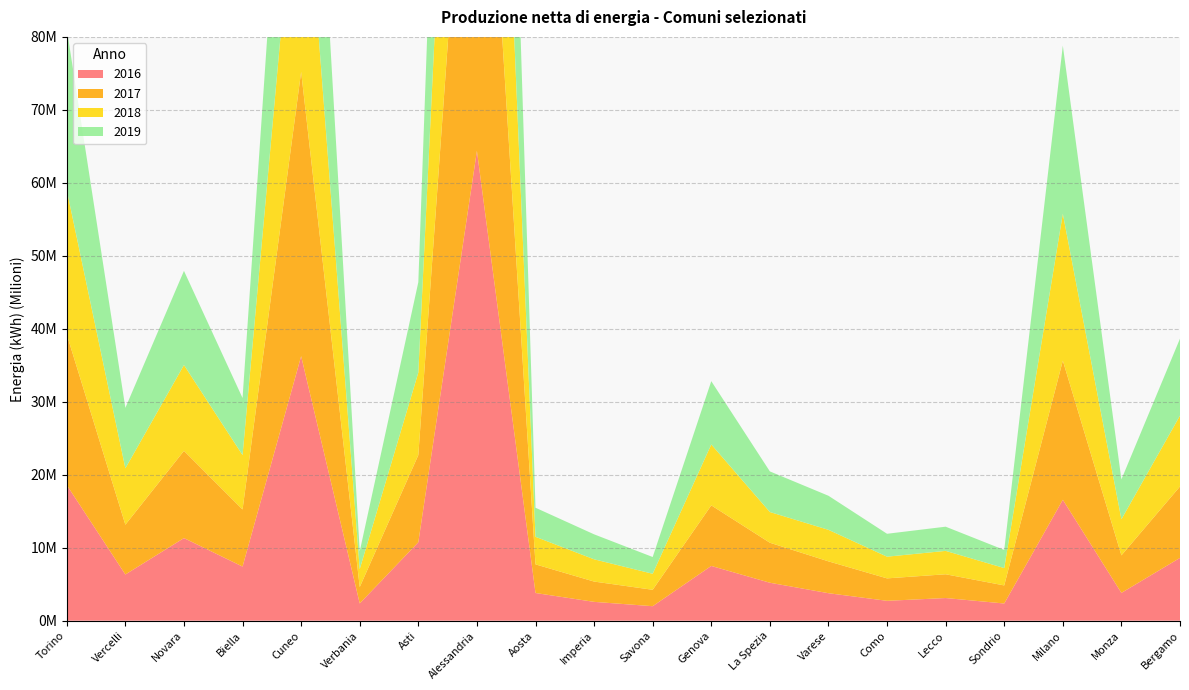

Reading left to right, extract all data points from this chart.

2016: 18586700	6332300	11320112	7417287	36248204	2368128	10748181	64385890	3794411	2580752	1986830	7504130	5201691	3767432	2722421	3104704	2356155	16569661	3810932	8606801
2017: 20635189	6818470	11953345	7824207	38959796	2240191	11945594	70487917	3925318	2782174	2248578	8301227	5482831	4364453	3076948	3257372	2477336	19066616	5141711	9786225
2018: 19779133	7730641	11762769	7452641	36001190	2462042	11306363	65281141	3775356	3049584	2194219	8347563	4208400	4319243	2972706	3205307	2379058	20132768	4944969	9711874
2019: 22116539	8284109	12902554	7819755	36807599	2430015	12385889	69522057	3983668	3422432	2296799	8671997	5564991	4668548	3138817	3314901	2482932	23041294	5465789	10550516